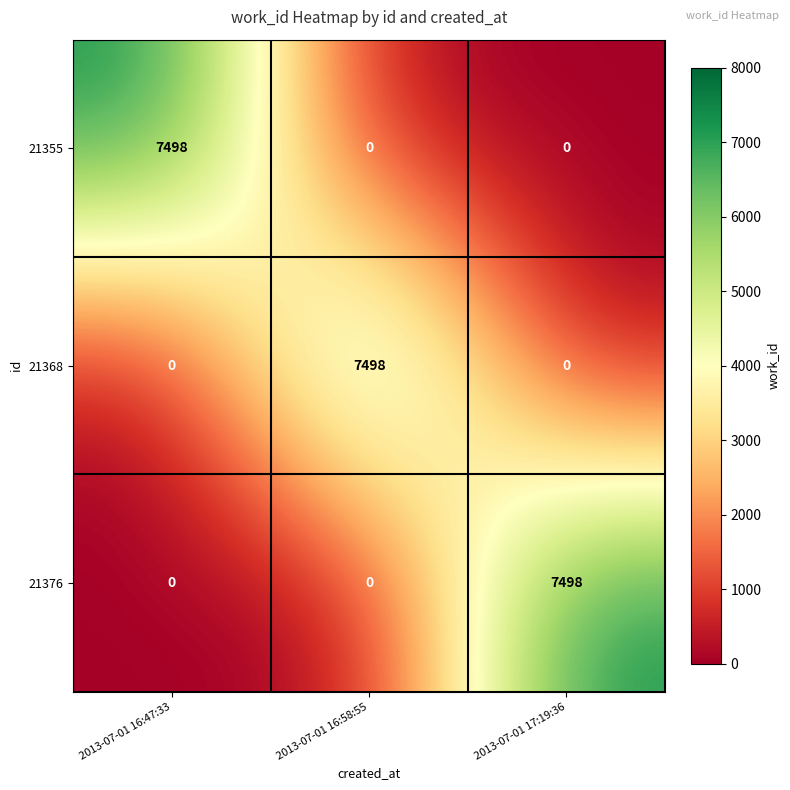

The value of 21376 at 2013-07-01 17:19:36 is 7498. True or false?

True